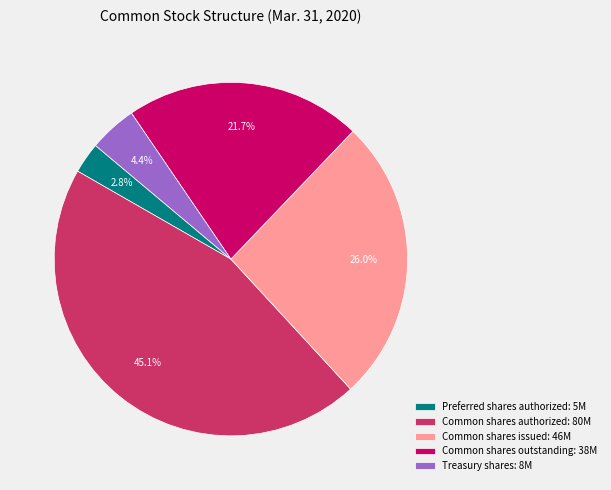

To the nearest percent, what is the combined percentage of Common shares issued and Preferred shares authorized?

29%